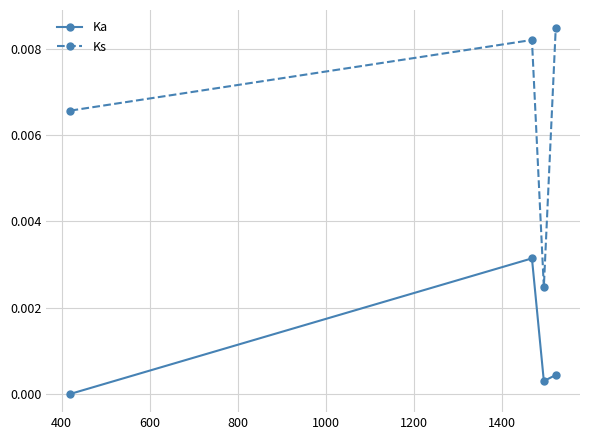

True or false: Ks has more than 2 interior local peaks.

False